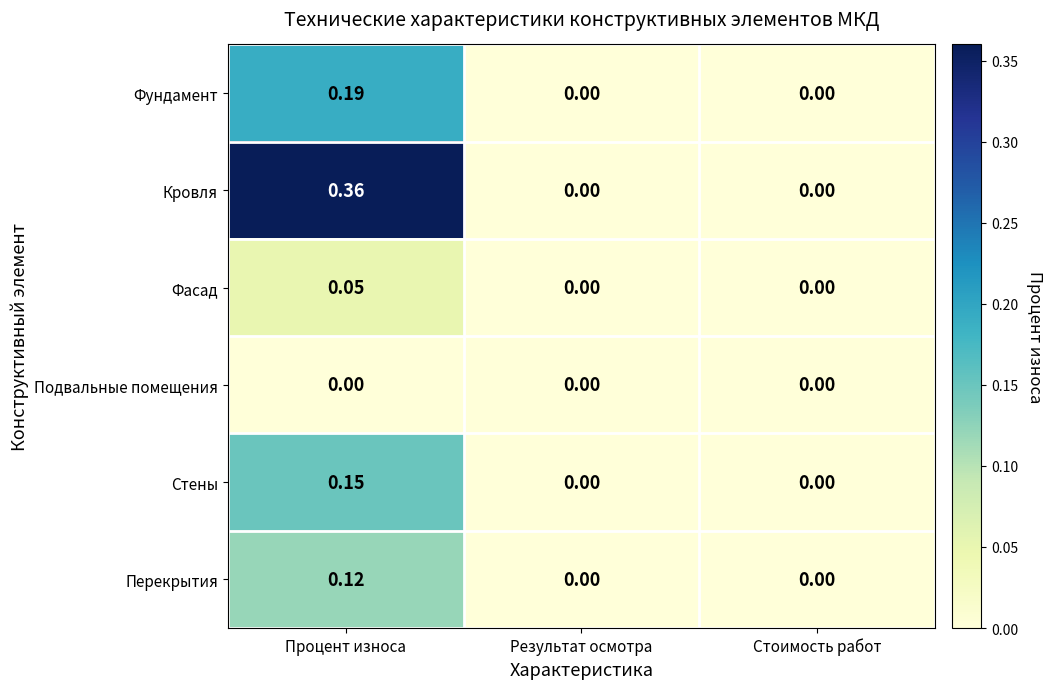

Which series has the widest spread of values?

Кровля